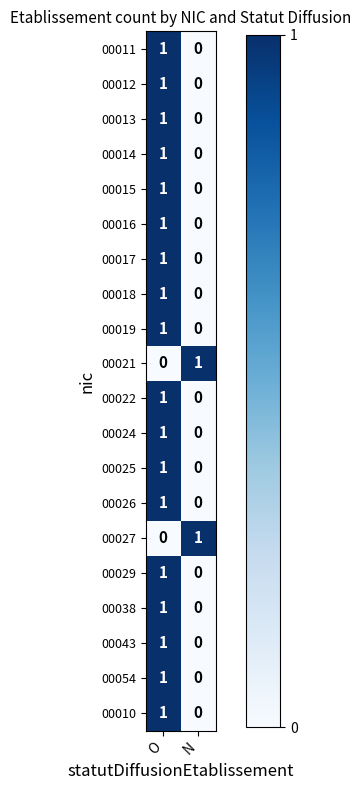

The 00029 series shows 1 at O. True or false?

True